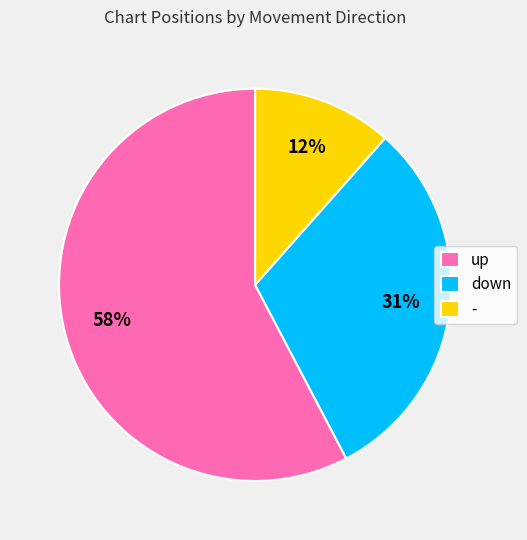

What is the majority slice?

up